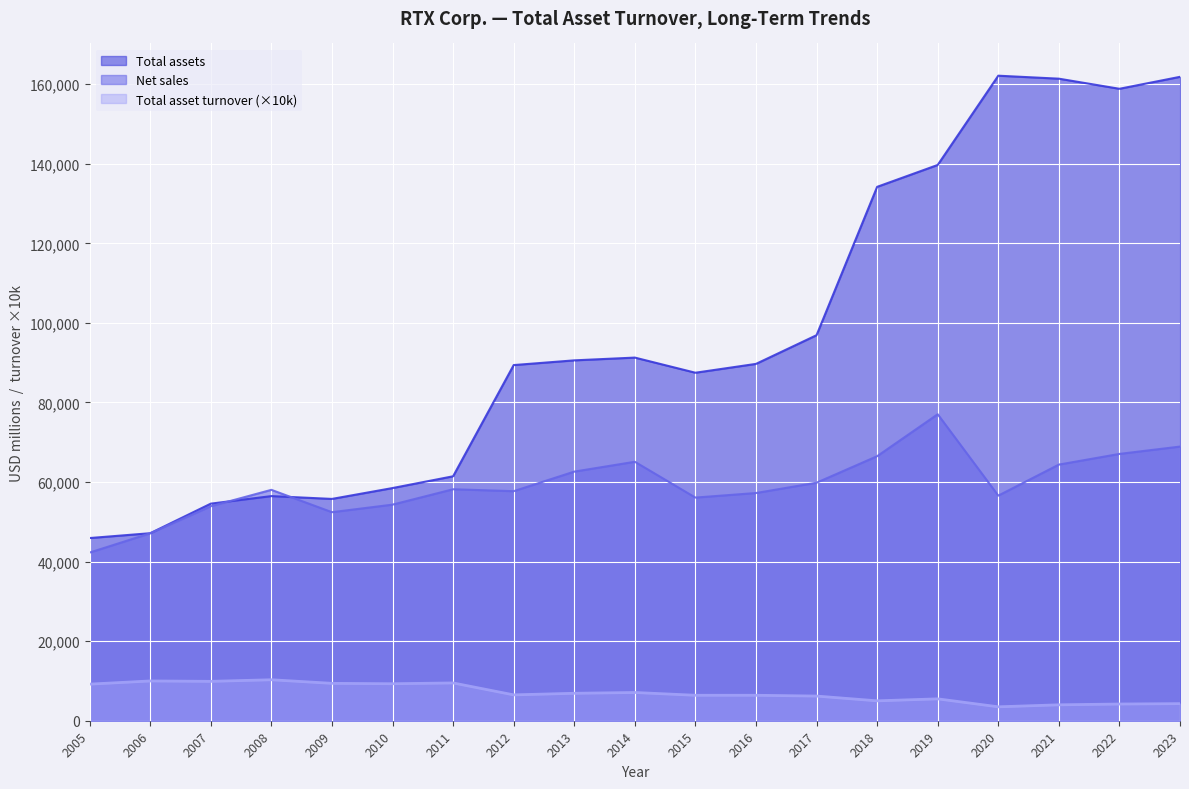

How many lines are shown in the chart?

3